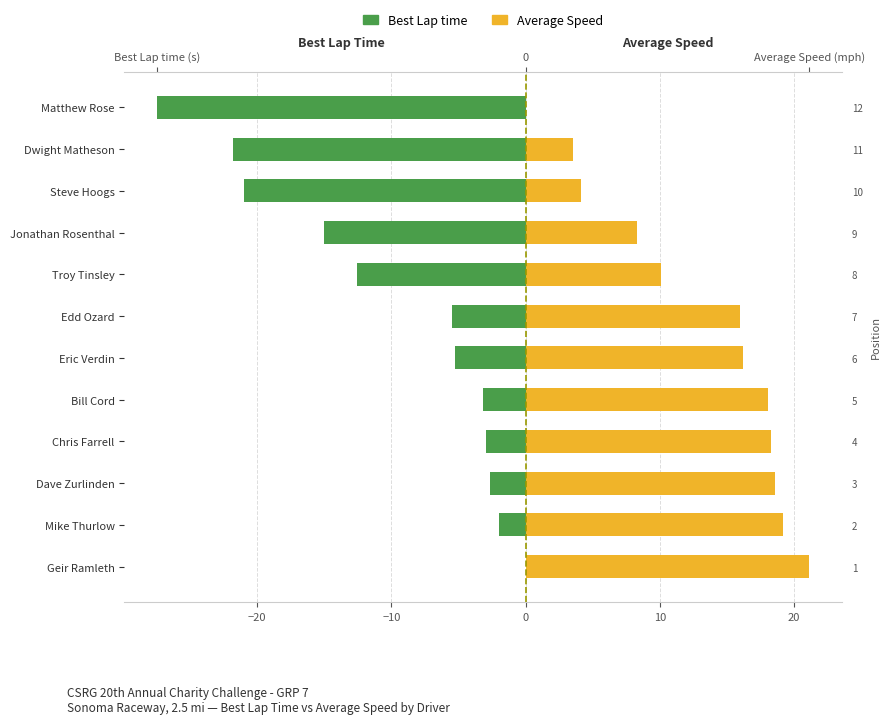

What is the average value of the Best Lap time series?

-10.0